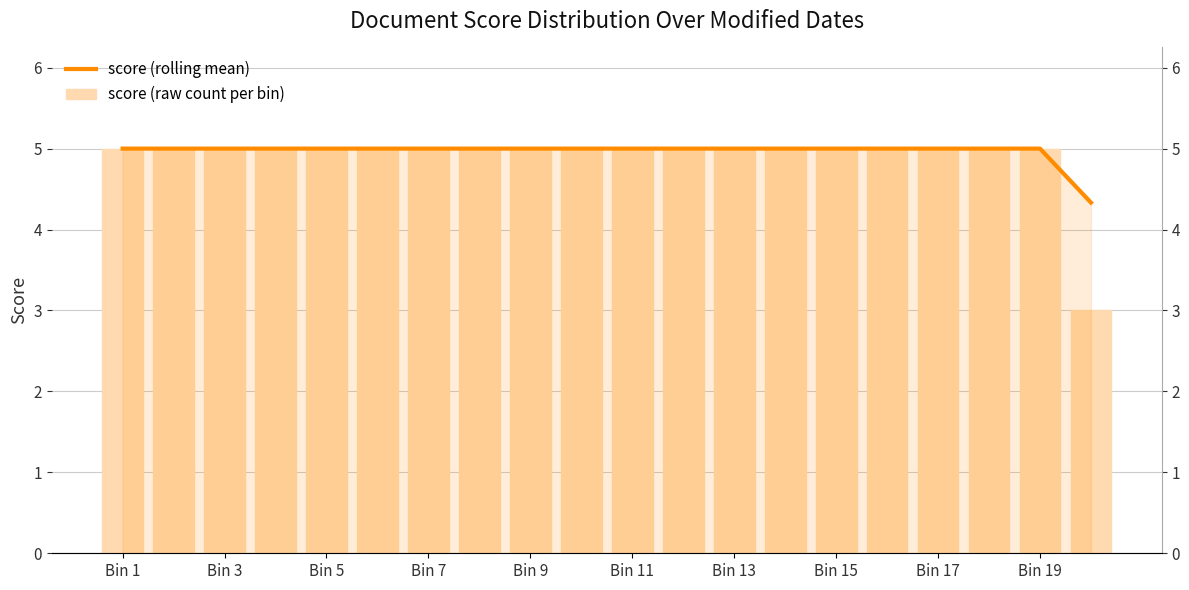

What are all the series names shown in the legend?

score (rolling mean), score (raw count per bin)